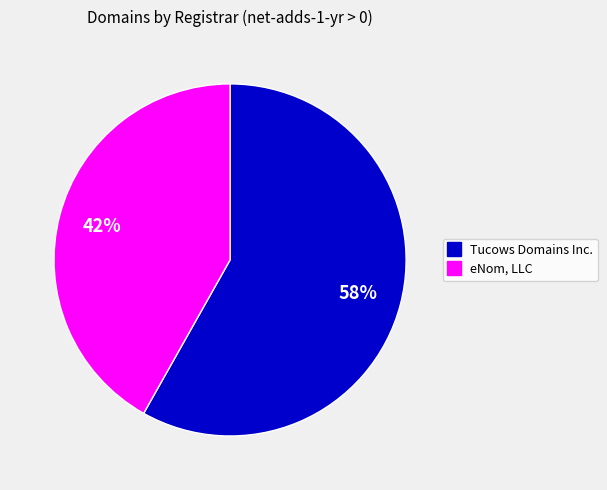

To the nearest percent, what is the difference between the largest and smallest slice percentages?

16%